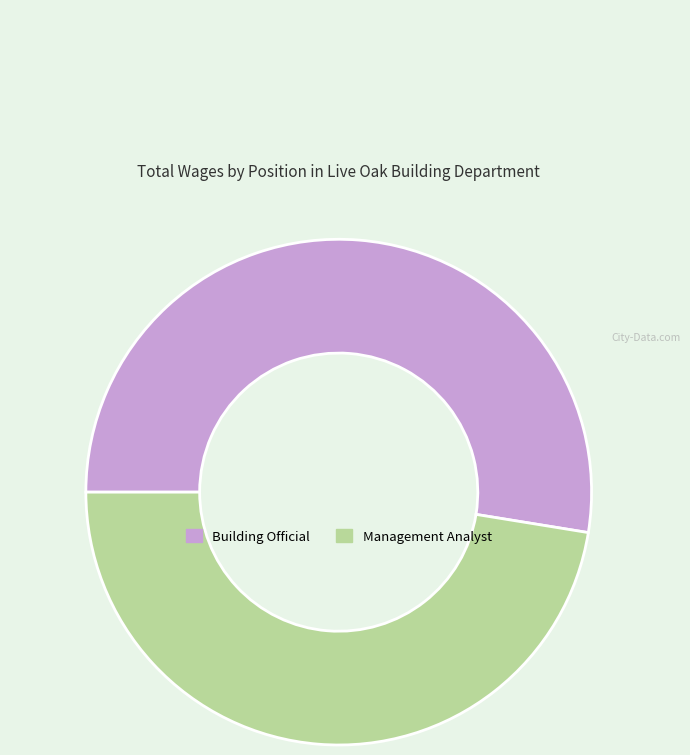

What is the largest slice in the pie chart?

Building Official